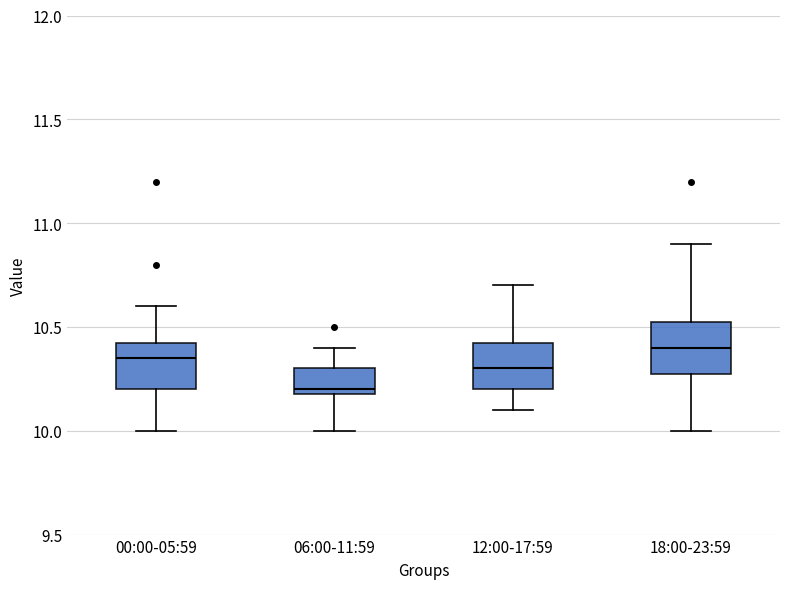

Reading left to right, transcribe this box plot: for each box, give where its median line is, the range the box spans, and where its two whiskers end, as read against the y-axis. The values are not printed on the chart, so give them approximately, as read against the axis.

00:00-05:59: median 10.35, box 10.20 to 10.45, whiskers 10.00 to 10.60
06:00-11:59: median 10.20 (just above the box's lower edge), box 10.20 to 10.30, whiskers 10.00 to 10.40
12:00-17:59: median 10.30, box 10.20 to 10.45, whiskers 10.10 to 10.70
18:00-23:59: median 10.40, box 10.30 to 10.55, whiskers 10.00 to 10.90